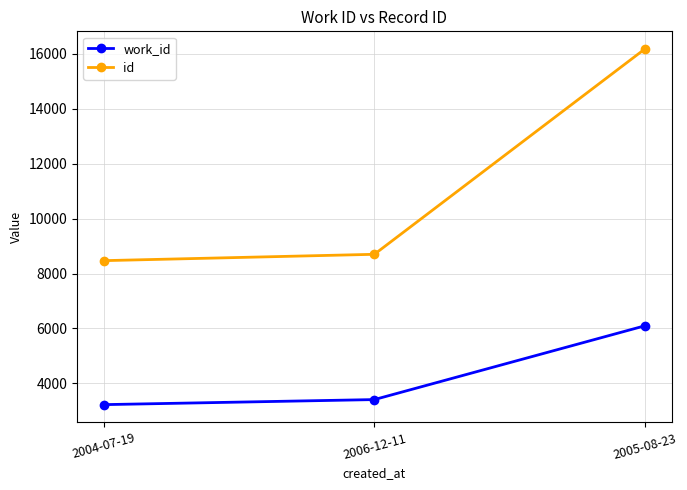

Where is work_id nearest to the value 4659?

2006-12-11